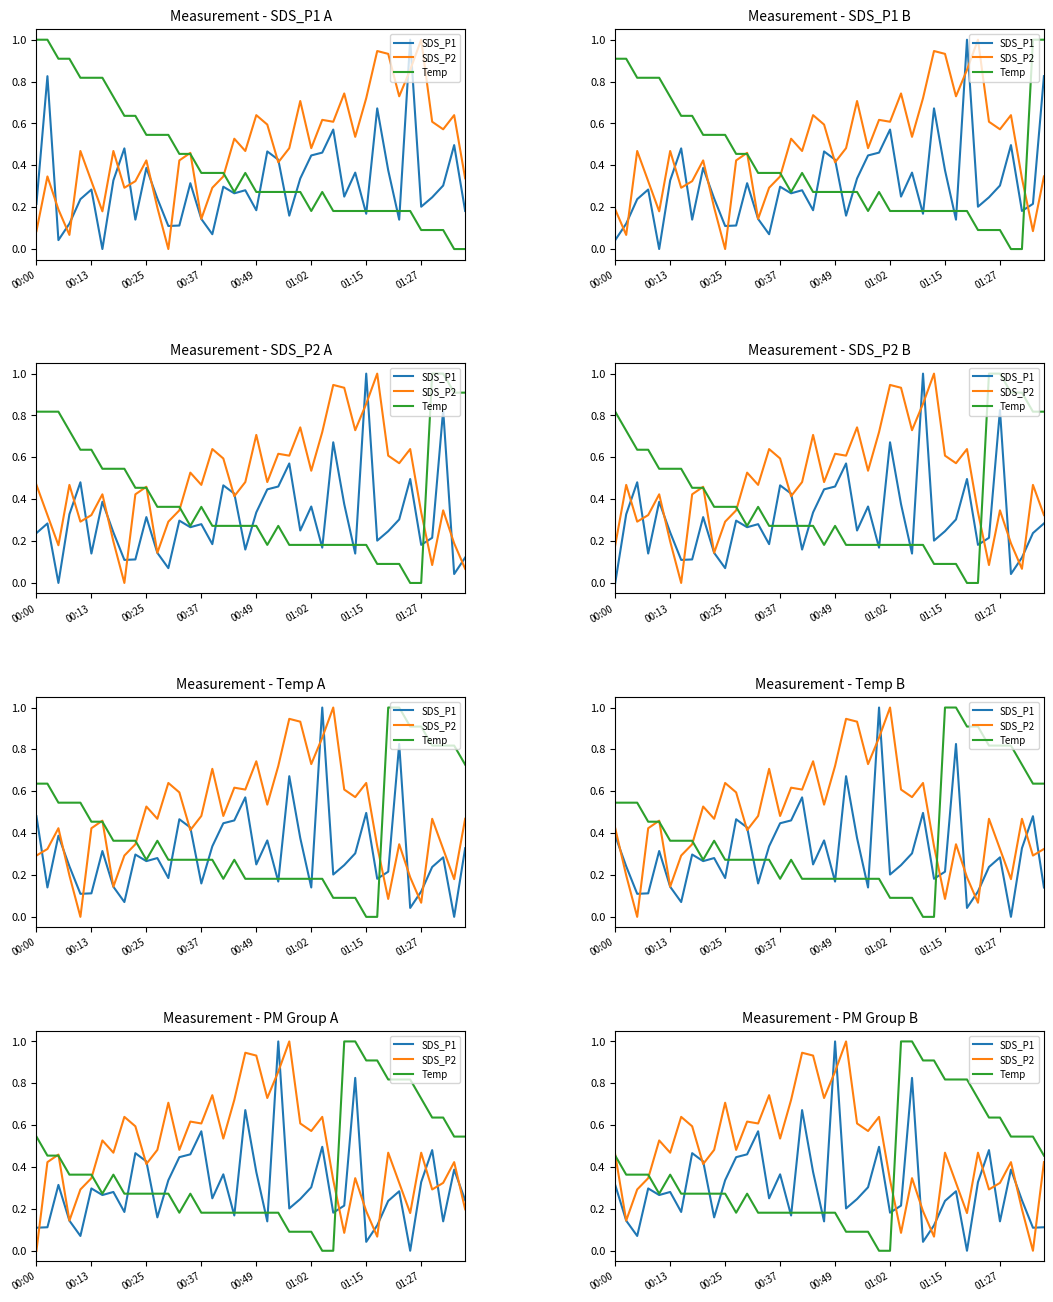

Read the SDS_P1 value at 00:37.

0.4